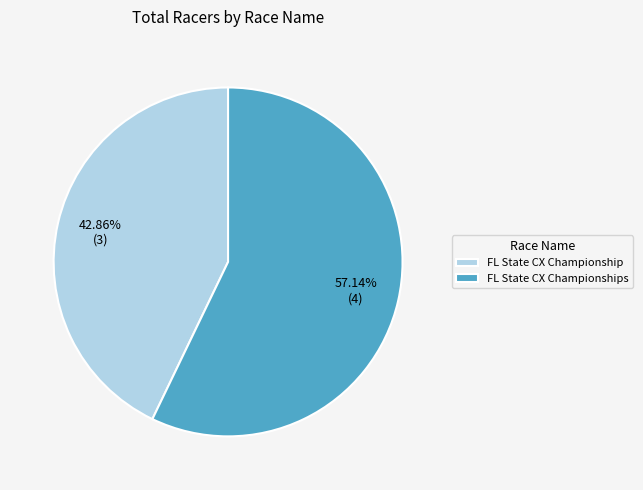

Does any single category account for the majority?

Yes